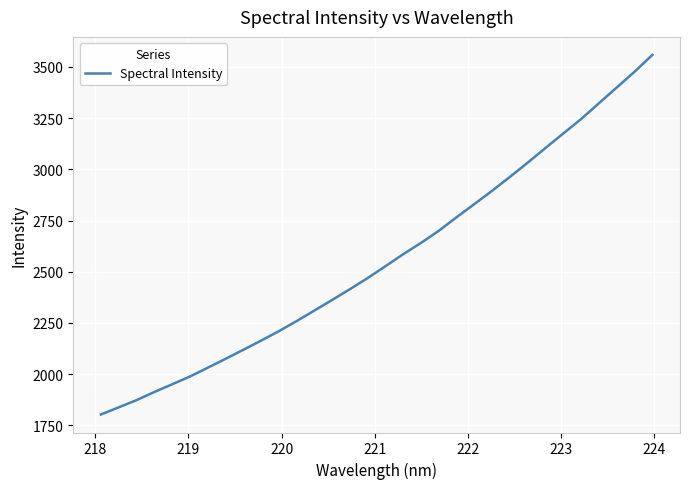

What is the greatest value displayed?

3559.0